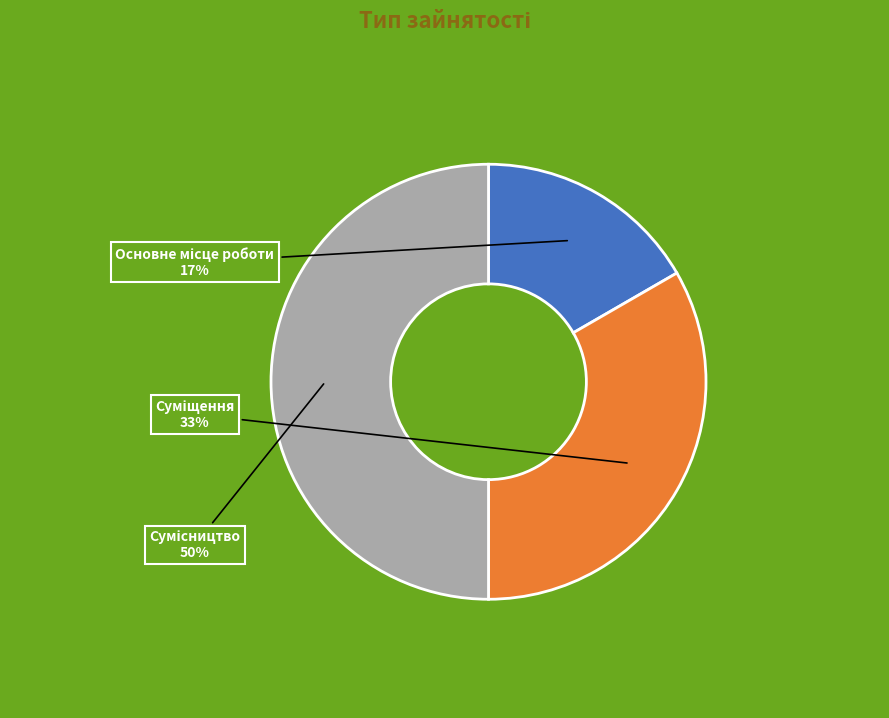

To the nearest percent, what is the difference between the largest and smallest slice percentages?

33%